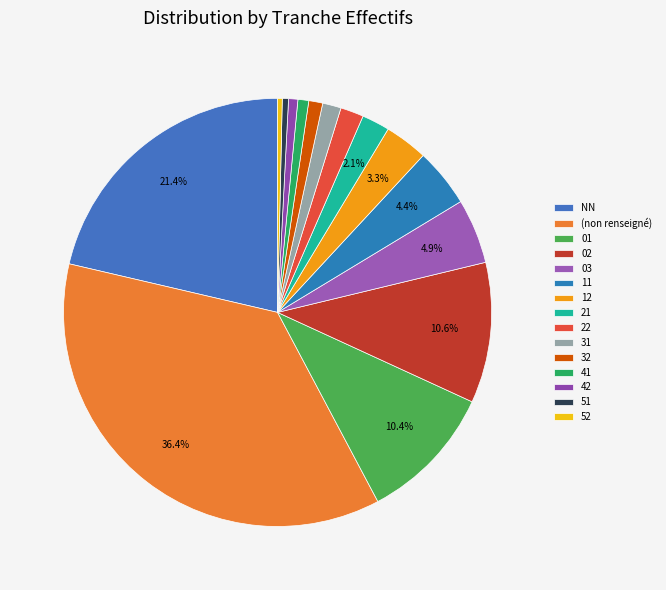

Count the number of slices in the pie.

15